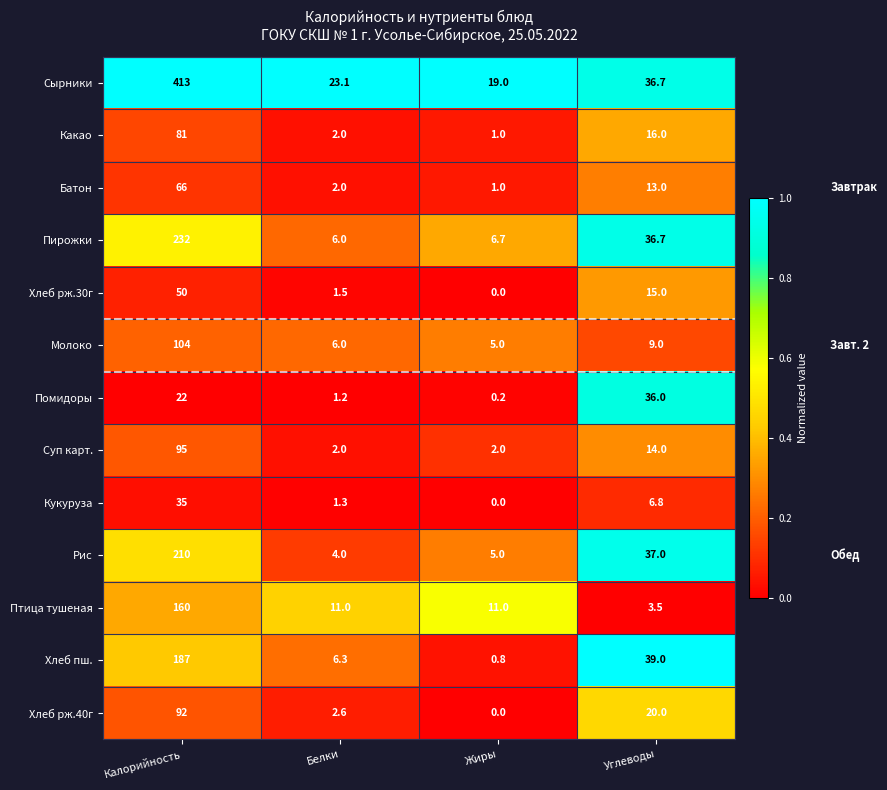

Which label corresponds to the smallest value in the chart?

Жиры